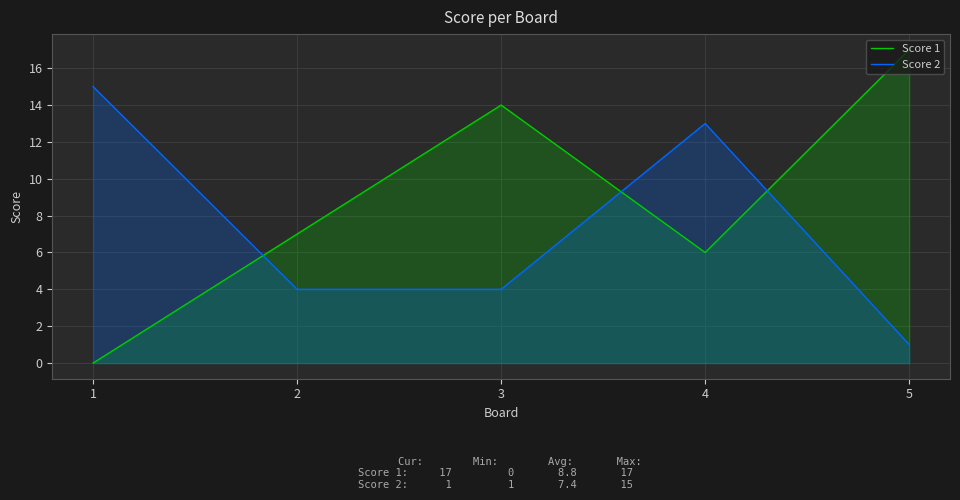

The Score 2 series shows 3 at 3. True or false?

False